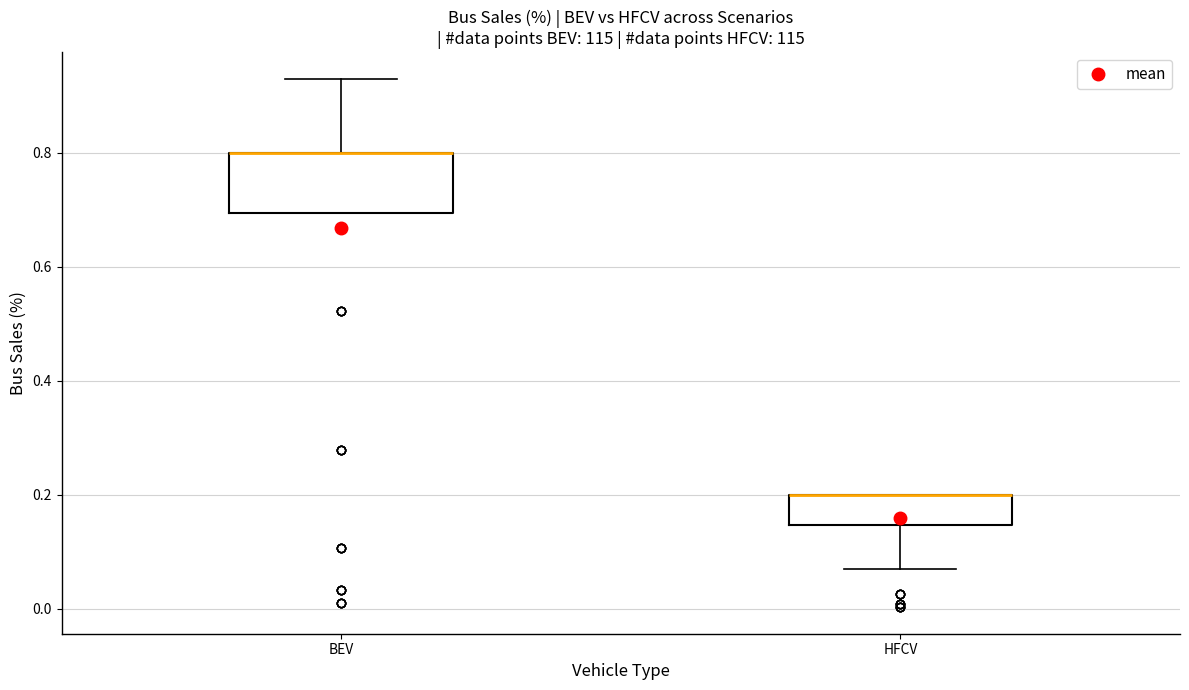

Reading left to right, transcribe this box plot: for each box, give where its median line is, the range the box spans, and where its two whiskers end, as read against the y-axis. The values are not printed on the chart, so give them approximately, as read against the axis.

BEV: median 0.80 (drawn on the box's upper edge), box 0.70 to 0.80, whiskers 0.70 to 0.92
HFCV: median 0.20 (drawn on the box's upper edge), box 0.14 to 0.20, whiskers 0.06 to 0.20